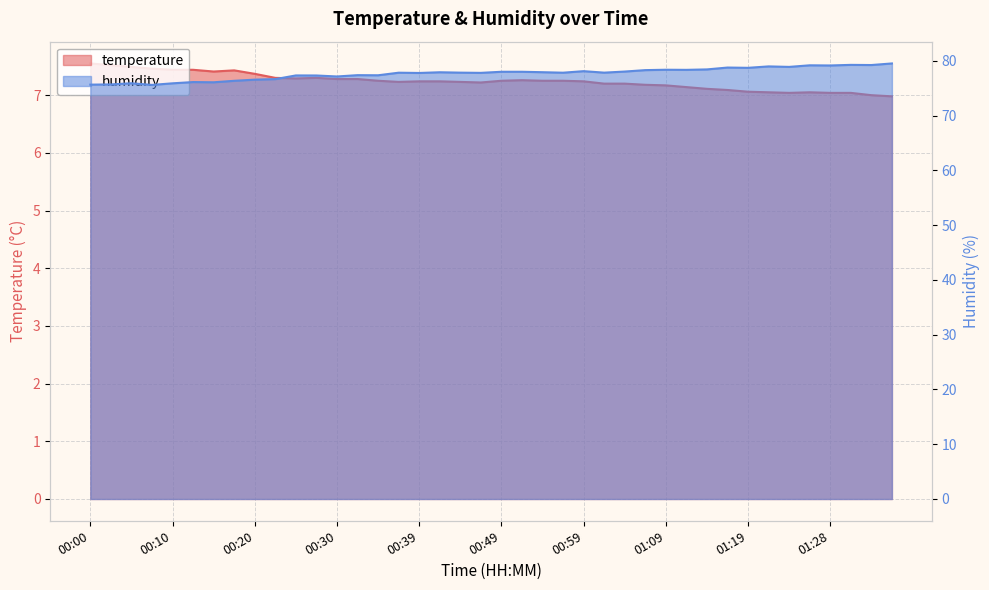

List the series in order of their peak value, lowest first.

temperature, humidity